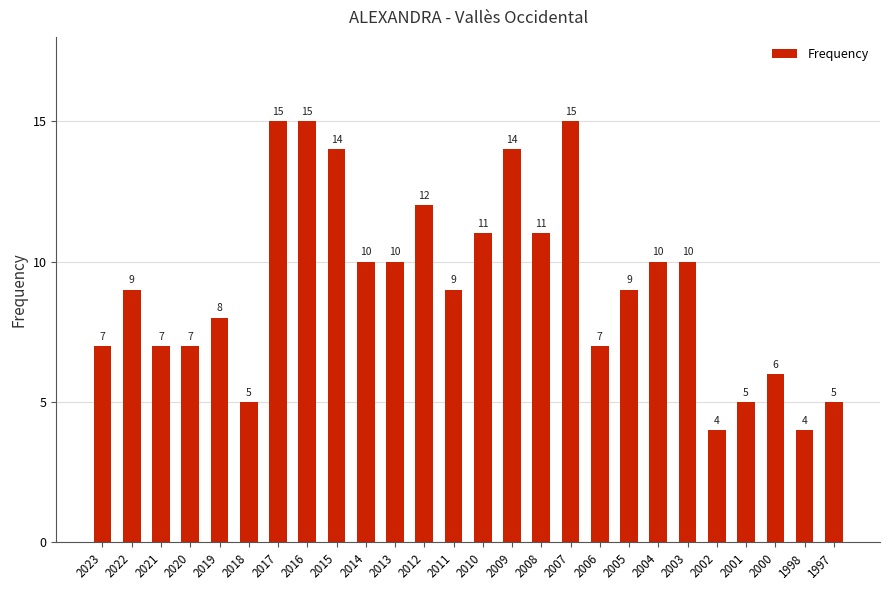

True or false: the data shows 10 at 2013.

True